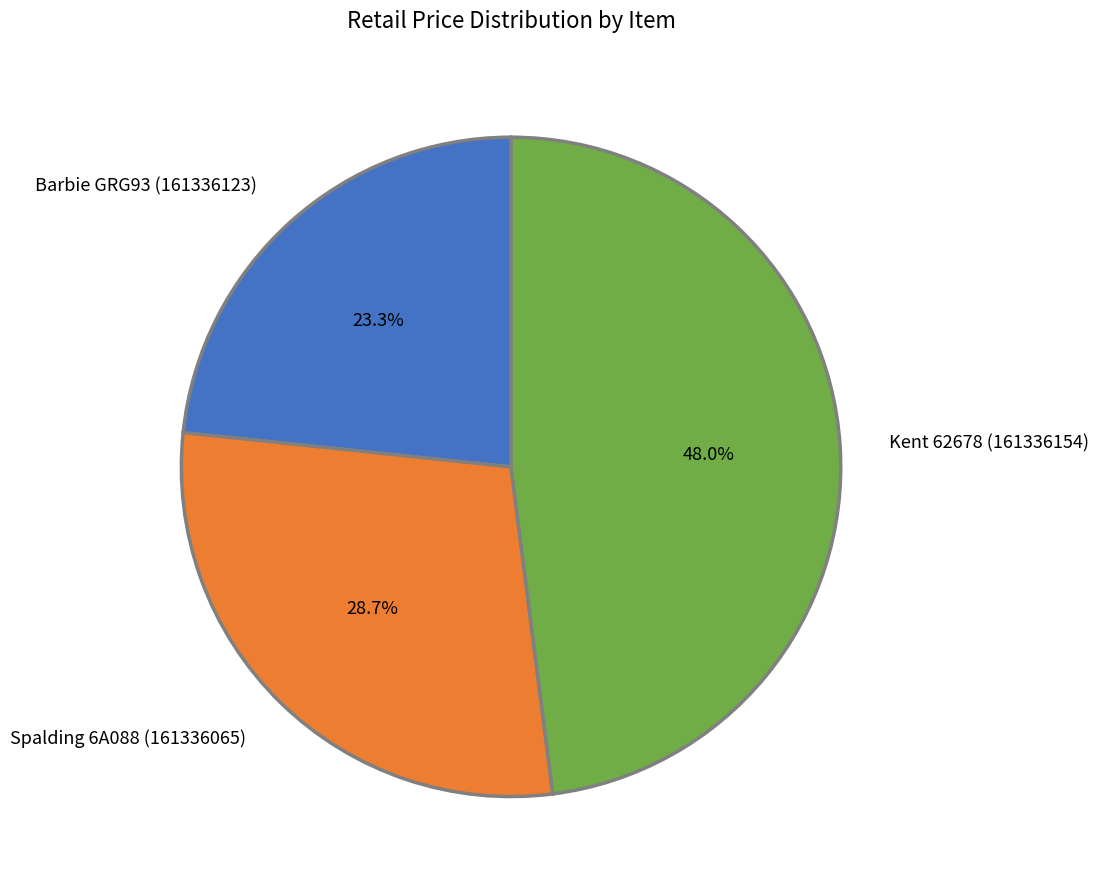

Combined, do Barbie GRG93 (161336123) and Spalding 6A088 (161336065) account for over 50%?

Yes